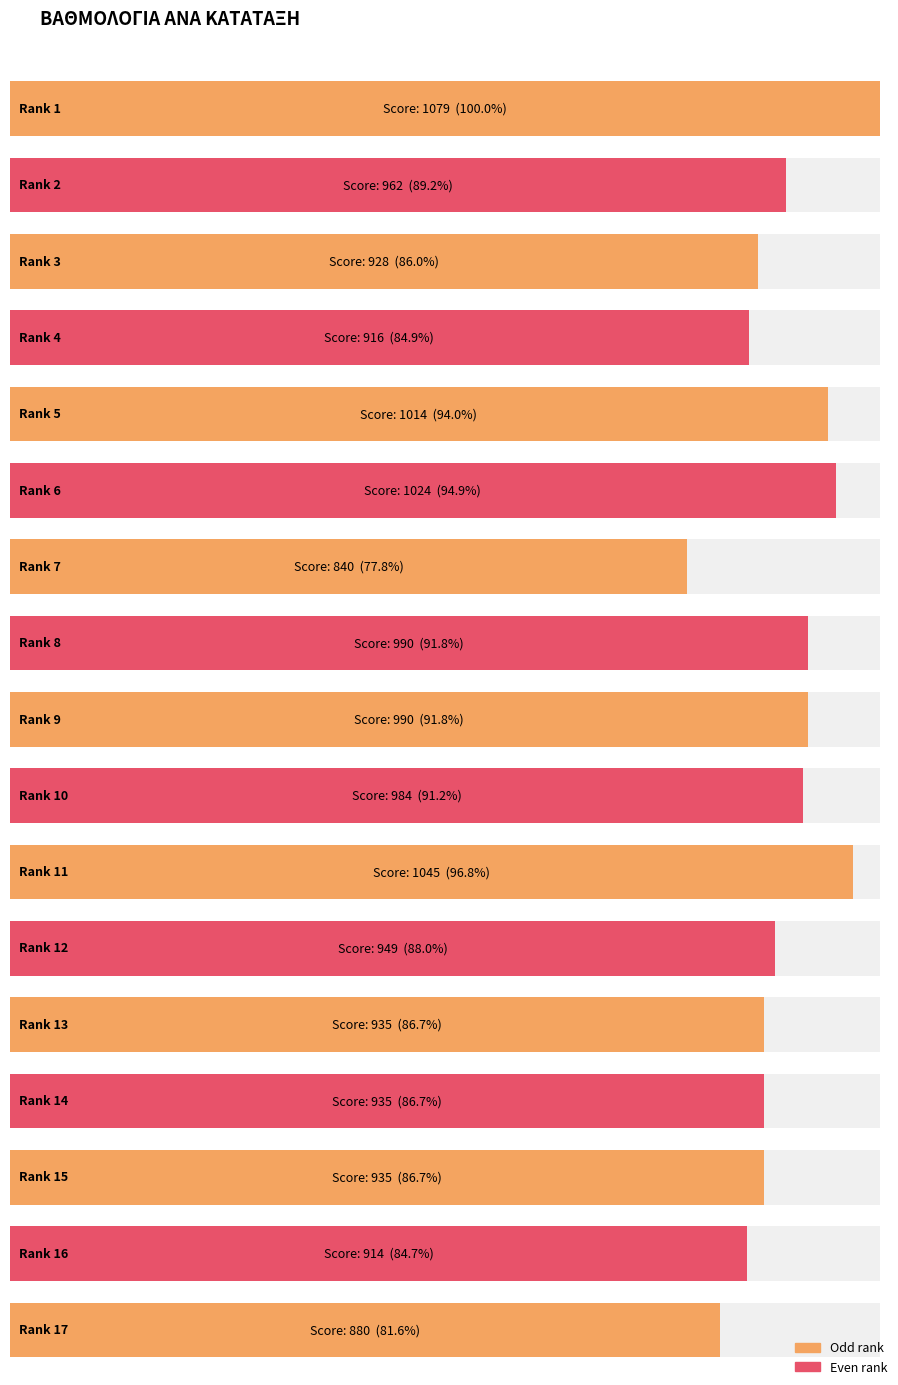

What is the approximate value at 11, to the nearest 10?

1040